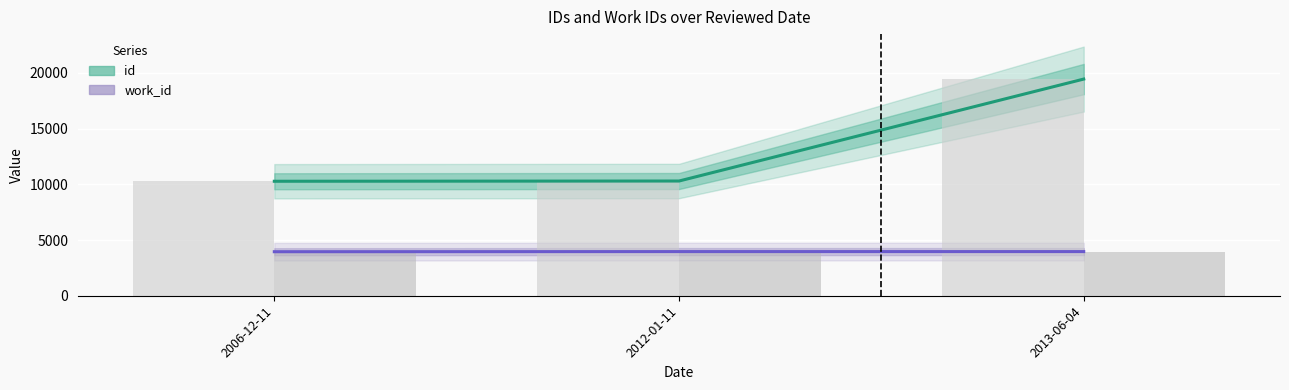

Is the value of id at 2012-01-11 greater than the value of work_id at 2012-01-11?

Yes